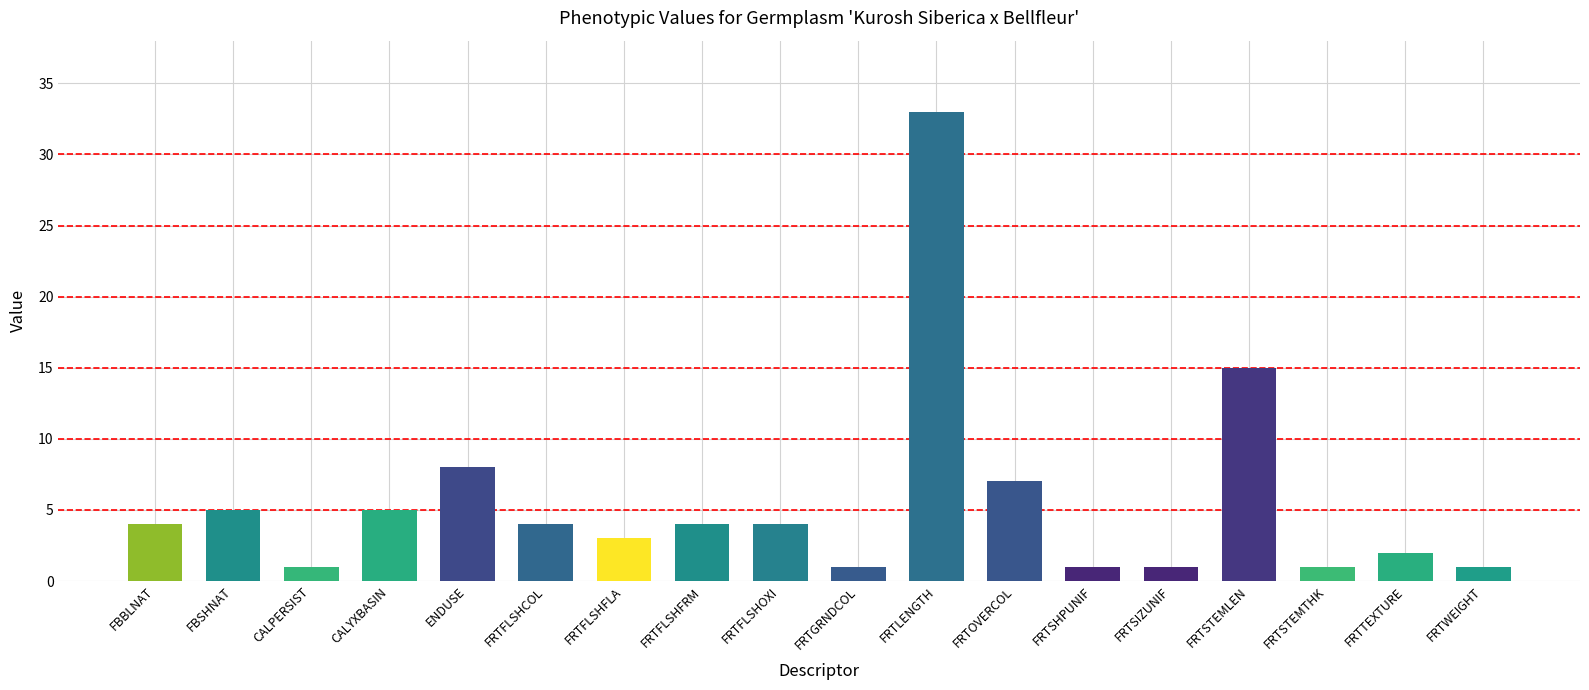

What is the label of the 7th bar from the left?

FRTFLSHFLA